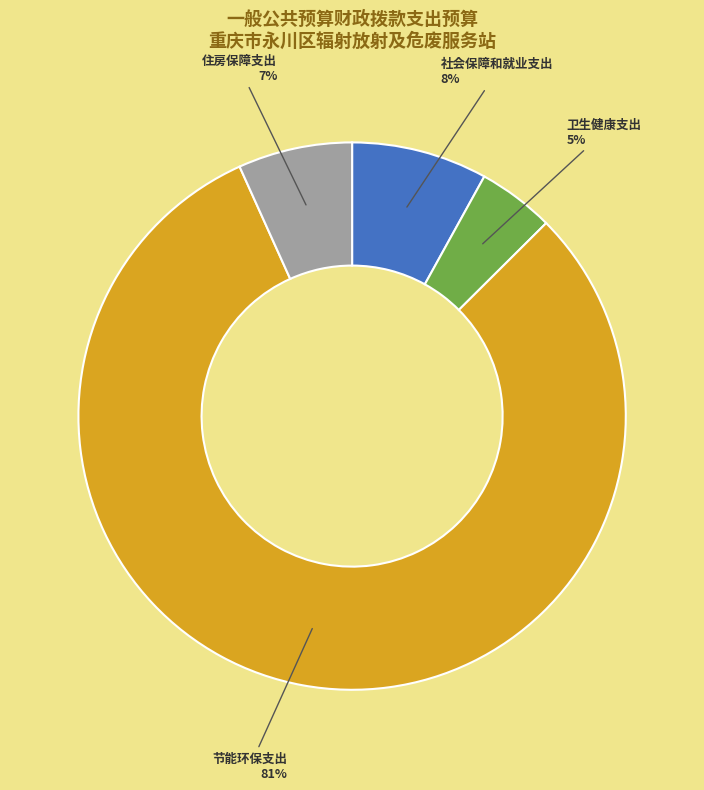

How many segments does this pie chart have?

4